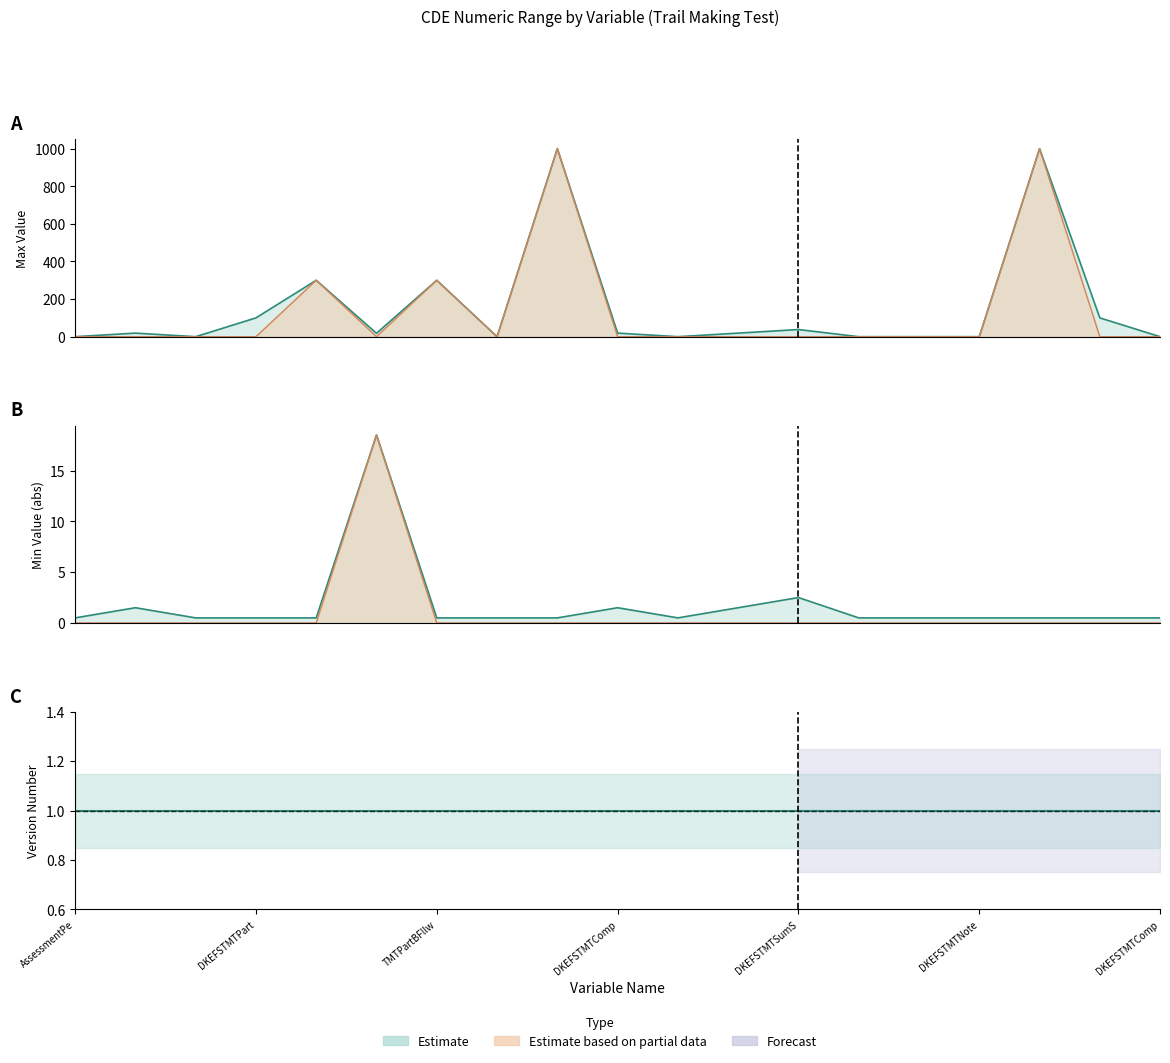

How many data points in Max Value are above 19?

7